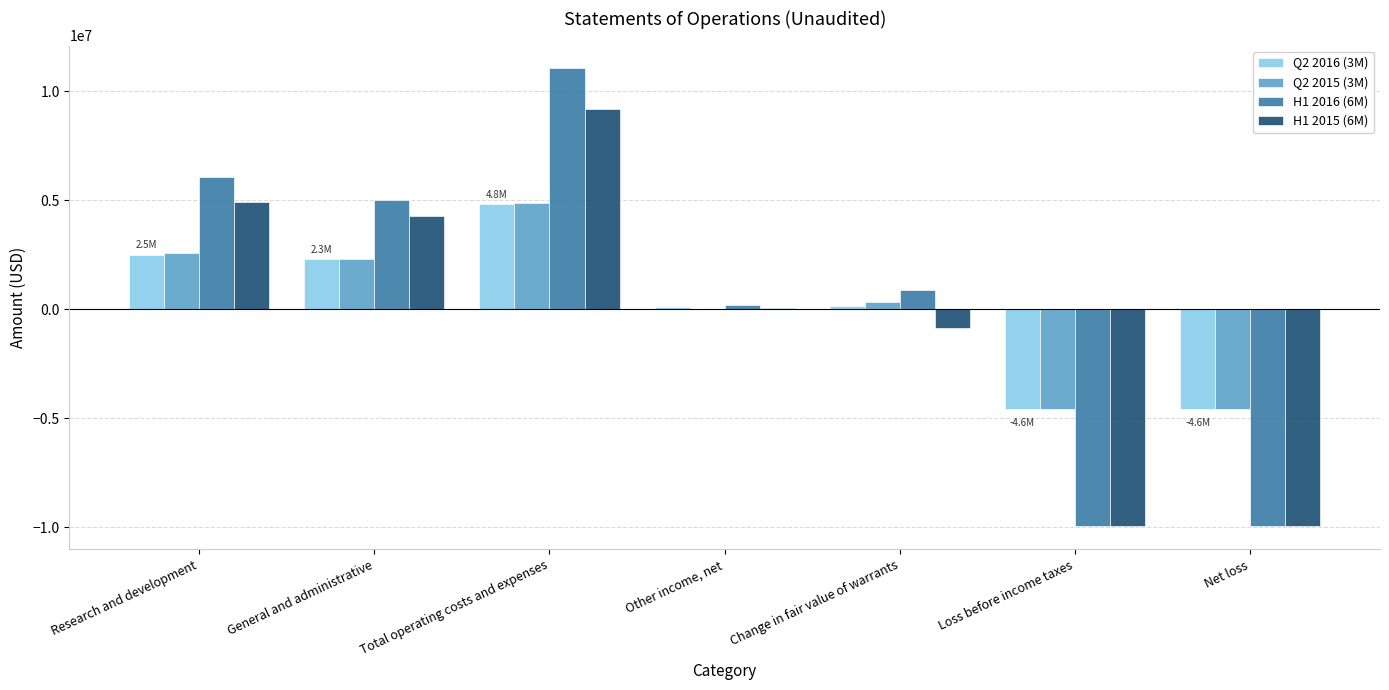

At which category is the sum across all series the highest?

Total operating costs and expenses